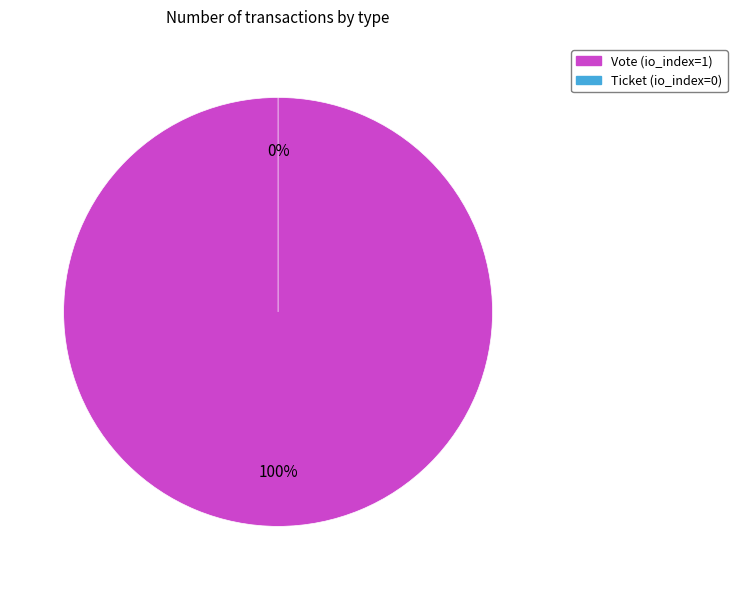

Rank the categories by value from highest to lowest.

Vote, Ticket